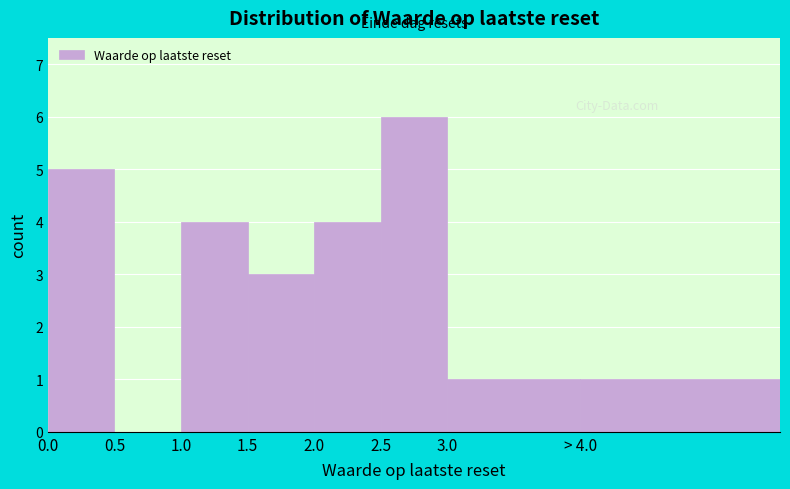

Reading left to right, what are all the values shown in this chart?

0.0=5	0.5=0	1.0=4	1.5=3	2.0=4	2.5=6	3.0=1	> 4.0=1